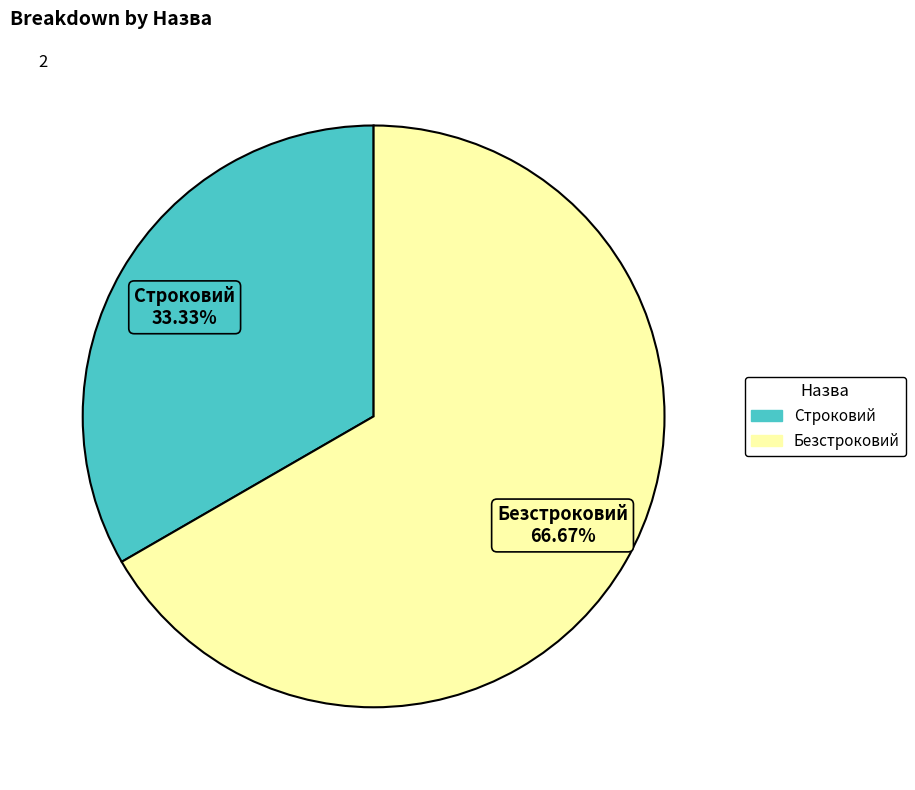

Which slice is the smallest?

Строковий